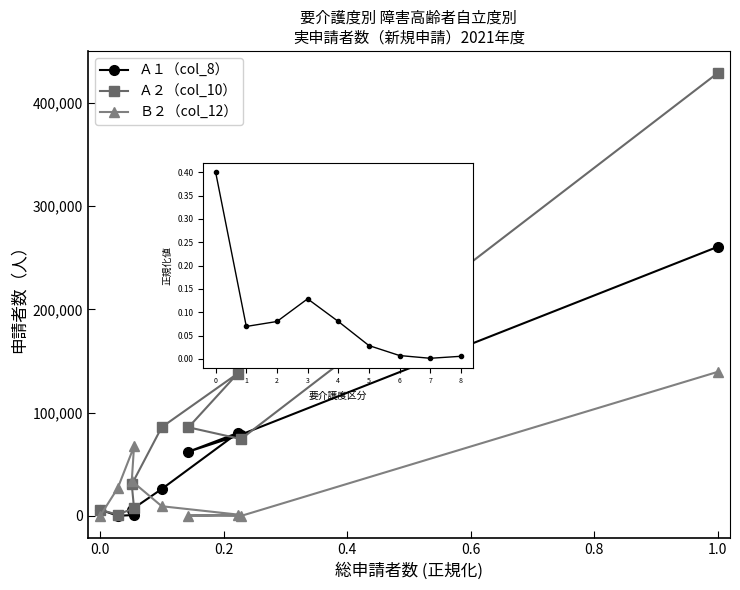

Reading left to right, list all the values displayed in this chart.

Ａ１（col_8）: 260600	78810	62260	80350	26140	6220	920	180	6160
Ａ２（col_10）: 428840	74480	85850	137940	86020	30570	7590	1300	5870
Ｂ２（col_12）: 139530	40	370	1390	9430	33840	67330	27090	50